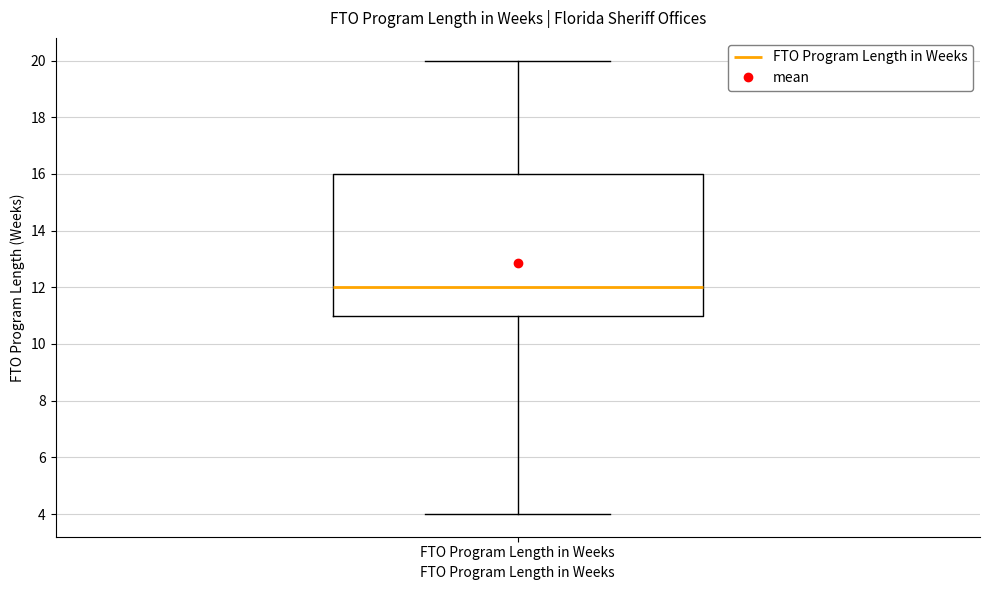

Where is the lower edge of the box for FTO Program Length in Weeks on the y-axis? The values are not printed on the chart, so give them approximately, as read against the axis.

11